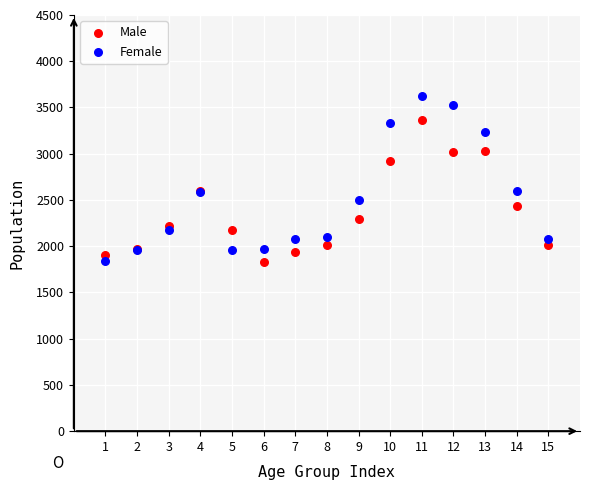

Which series contains the highest Y value?

Female